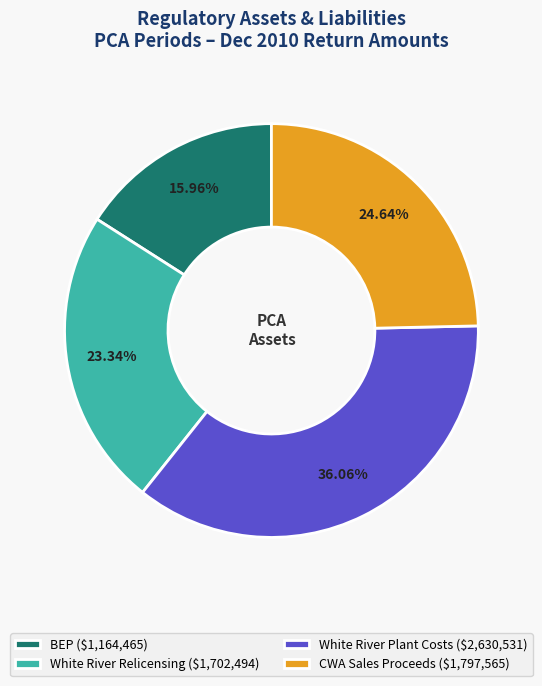

How many slices are in this pie chart?

4